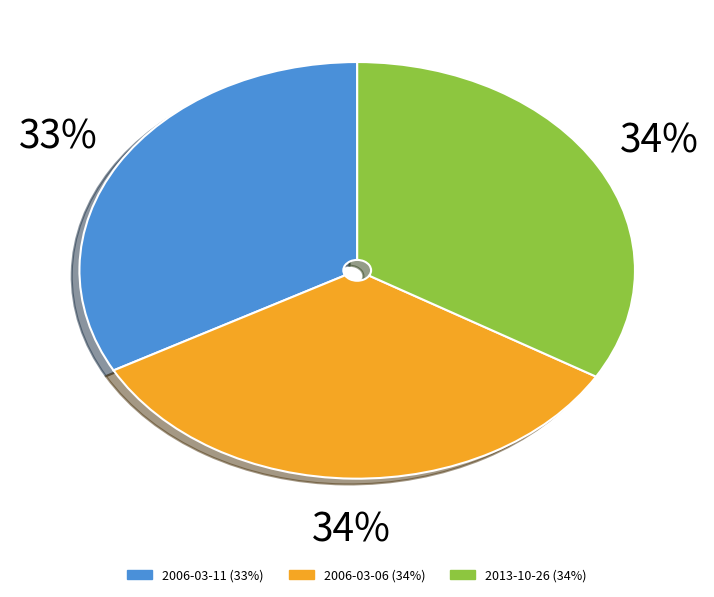

To the nearest percent, what is the average slice percentage?

33%